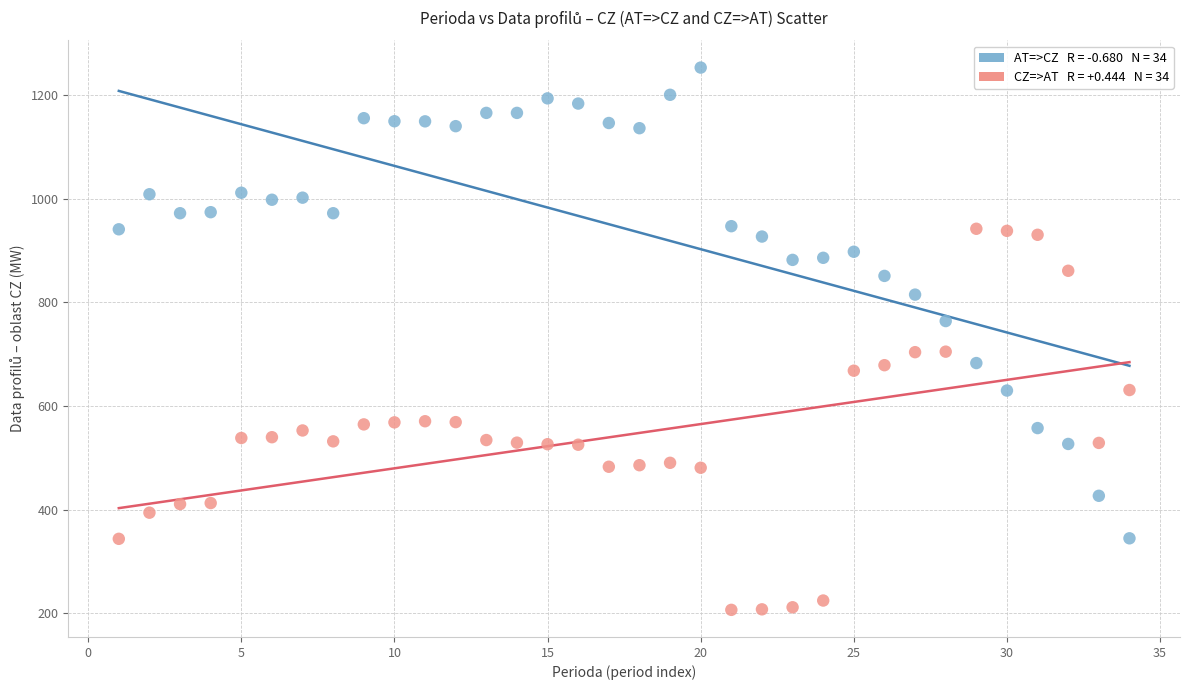

Across all data points, what is the range of X values (max minus min)?

33.0